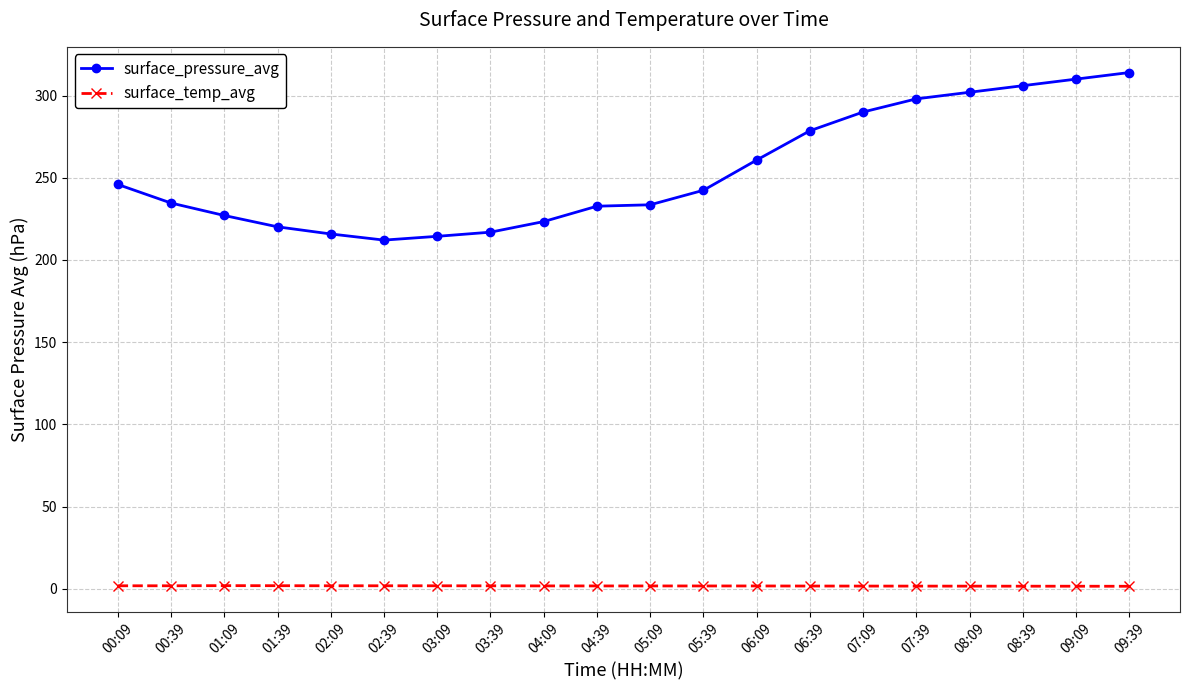

List the series in order of their peak value, lowest first.

surface_temp_avg, surface_pressure_avg